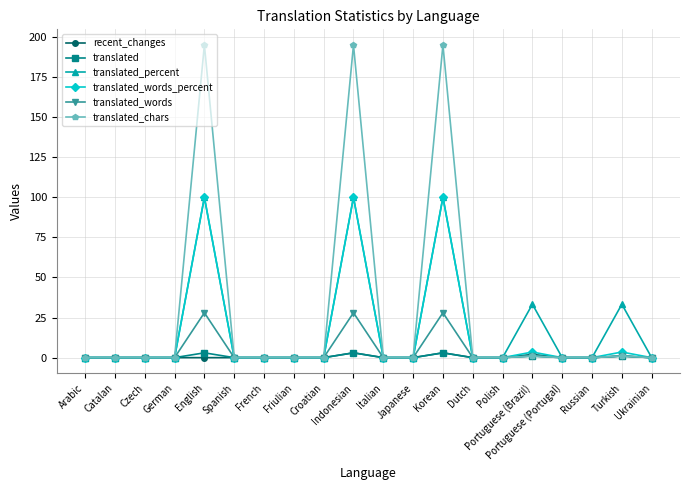

Reading left to right, what are all the values shown in this chart?

recent_changes: 0.0	0.0	0.0	0.0	0.0	0.0	0.0	0.0	0.0	3.0	0.0	0.0	3.0	0.0	0.0	2.0	0.0	0.0	1.0	0.0
translated: 0.0	0.0	0.0	0.0	3.0	0.0	0.0	0.0	0.0	3.0	0.0	0.0	3.0	0.0	0.0	1.0	0.0	0.0	1.0	0.0
translated_percent: 0.0	0.0	0.0	0.0	100.0	0.0	0.0	0.0	0.0	100.0	0.0	0.0	100.0	0.0	0.0	33.3	0.0	0.0	33.3	0.0
translated_words_percent: 0.0	0.0	0.0	0.0	100.0	0.0	0.0	0.0	0.0	100.0	0.0	0.0	100.0	0.0	0.0	3.5	0.0	0.0	3.5	0.0
translated_words: 0.0	0.0	0.0	0.0	28.0	0.0	0.0	0.0	0.0	28.0	0.0	0.0	28.0	0.0	0.0	1.0	0.0	0.0	1.0	0.0
translated_chars: 0.0	0.0	0.0	0.0	195.0	0.0	0.0	0.0	0.0	195.0	0.0	0.0	195.0	0.0	0.0	1.0	0.0	0.0	1.0	0.0